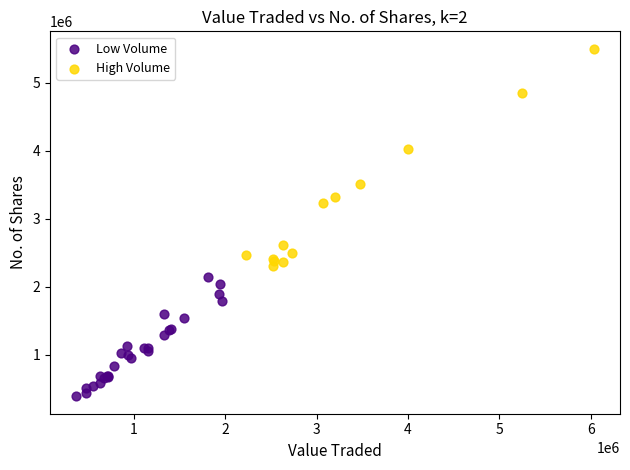

Which series contains the highest Y value?

High Volume